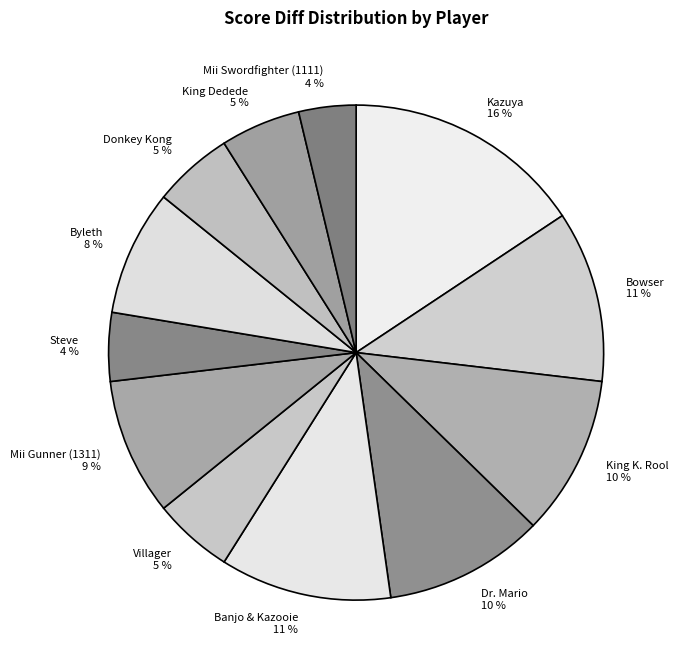

Do Villager and Mii Swordfighter (1111) together represent more than half of the pie?

No